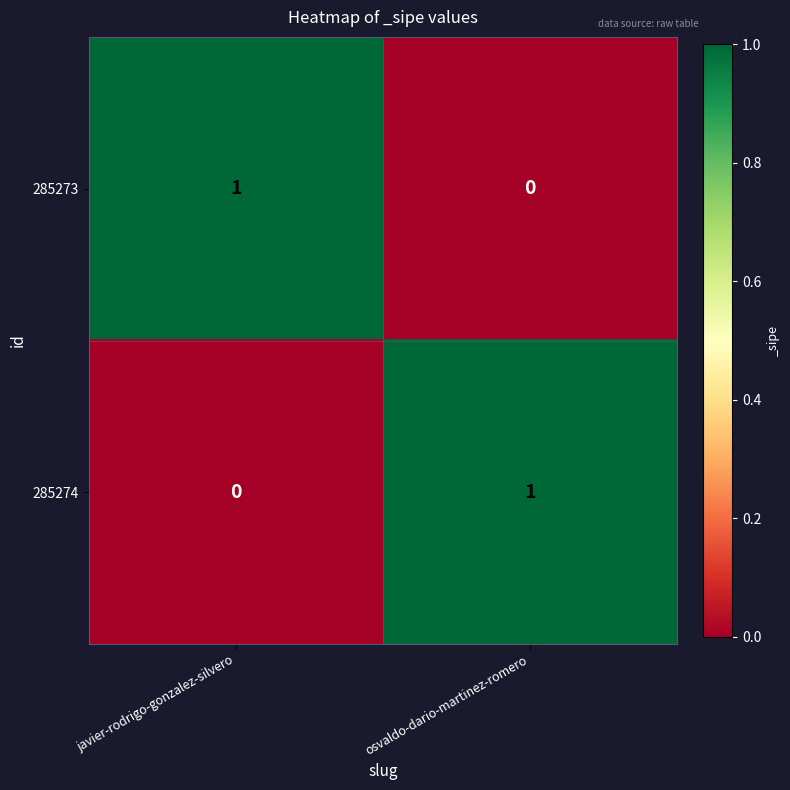

Reading left to right, transcribe all the data shown in this chart.

285273: 1	0
285274: 0	1